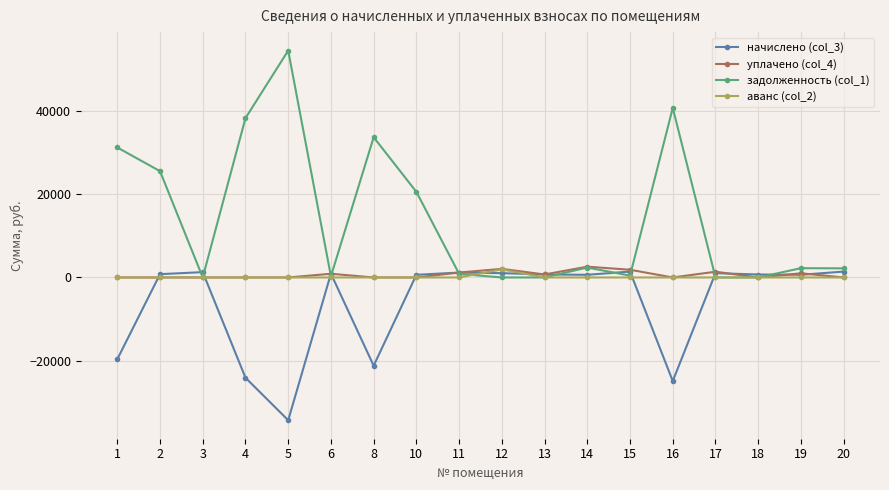

True or false: начислено (col_3) has more than 2 points higher than both neighbors.

True